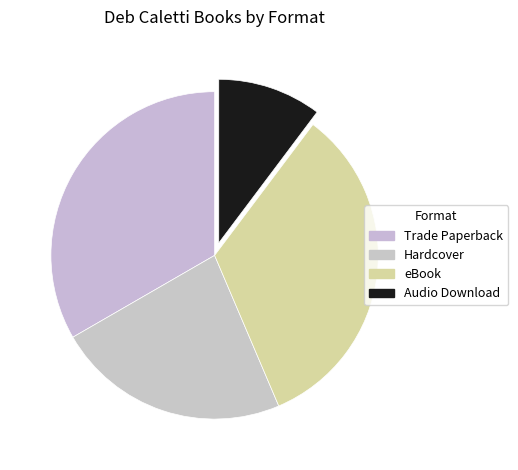

What is the ratio of the value at Hardcover to the value at Trade Paperback?

0.7